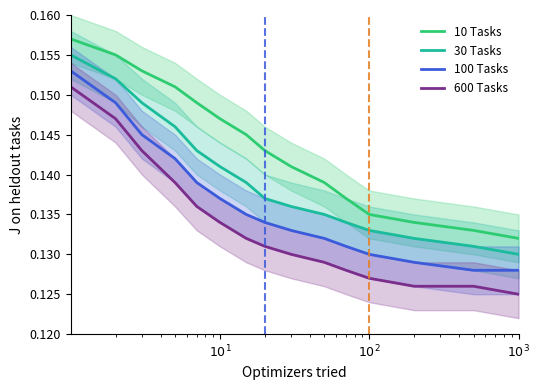

How many lines are shown in the chart?

4